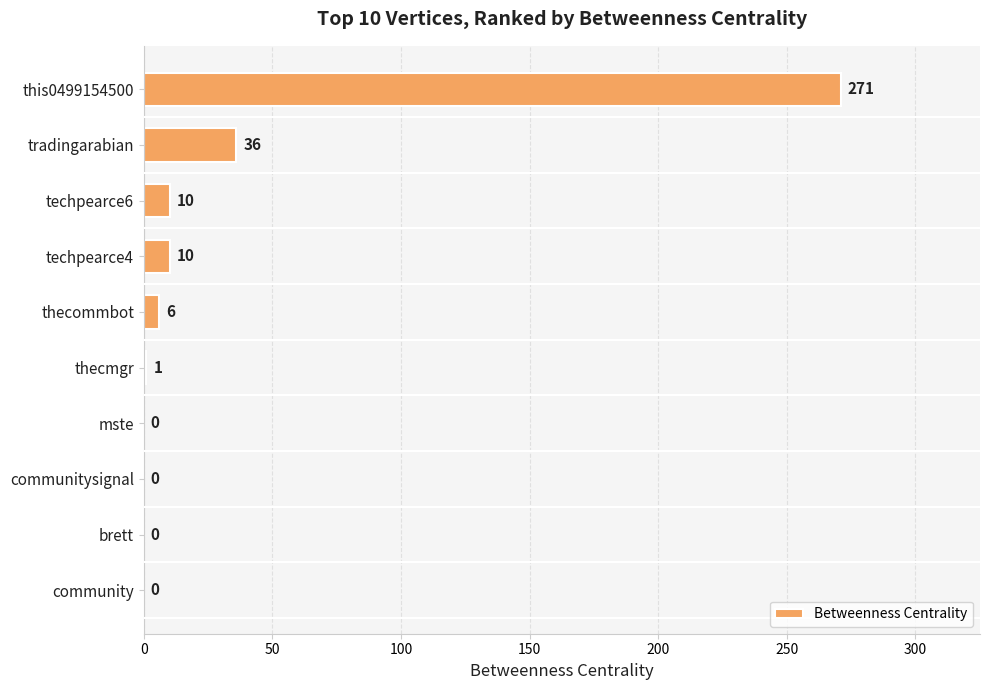

Reading top to bottom, what are all the values shown in this chart?

this0499154500=271	tradingarabian=36	techpearce6=10	techpearce4=10	thecommbot=6	thecmgr=1	mste=0	communitysignal=0	brett=0	community=0